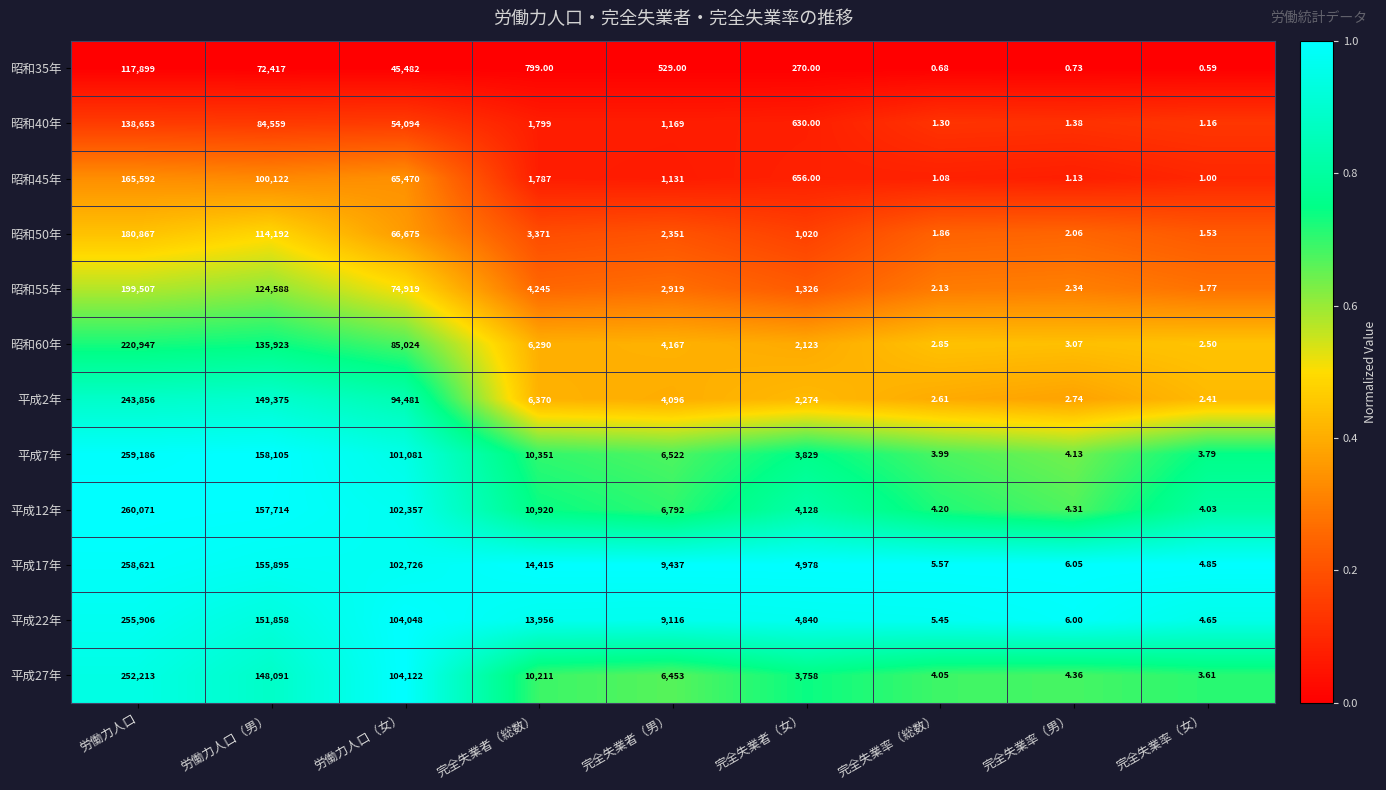

At which category is the sum across all series the highest?

労働力人口